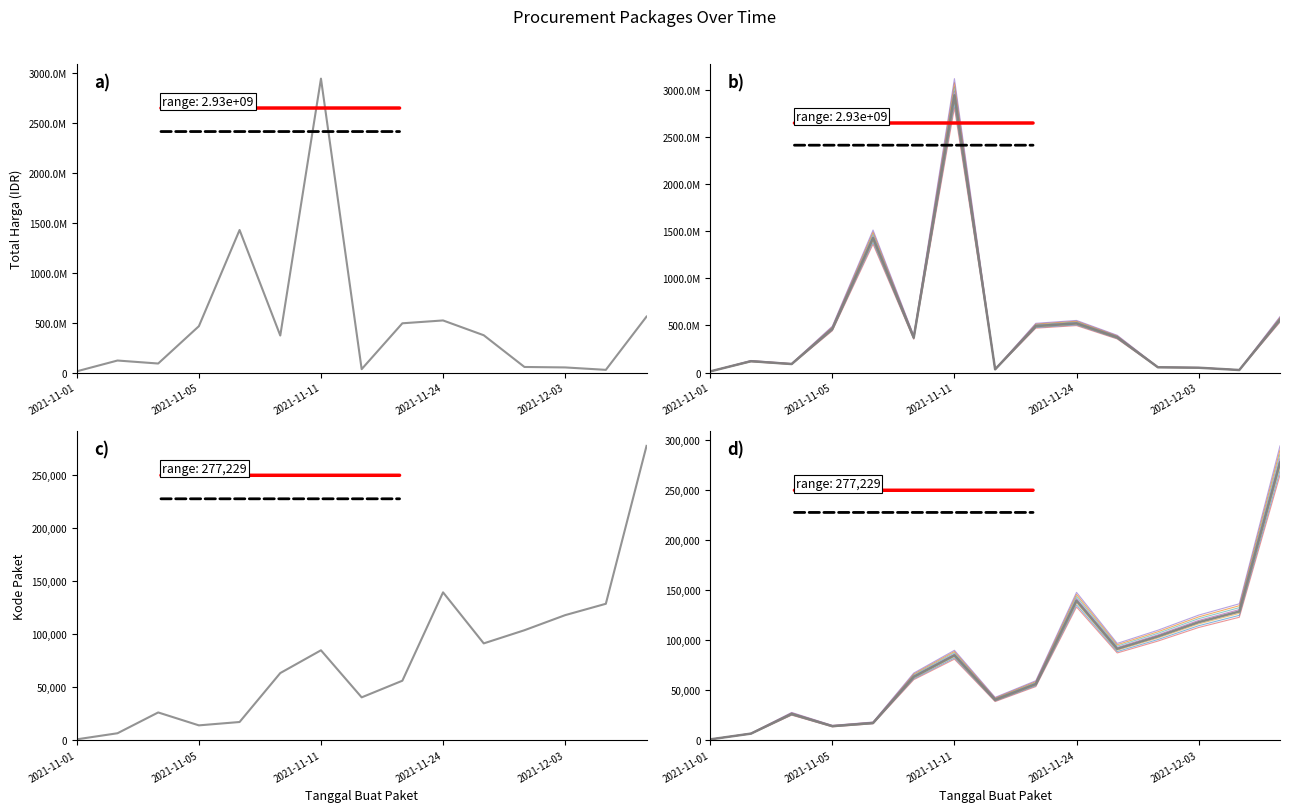

What position from the left is 2021-11-11?

7